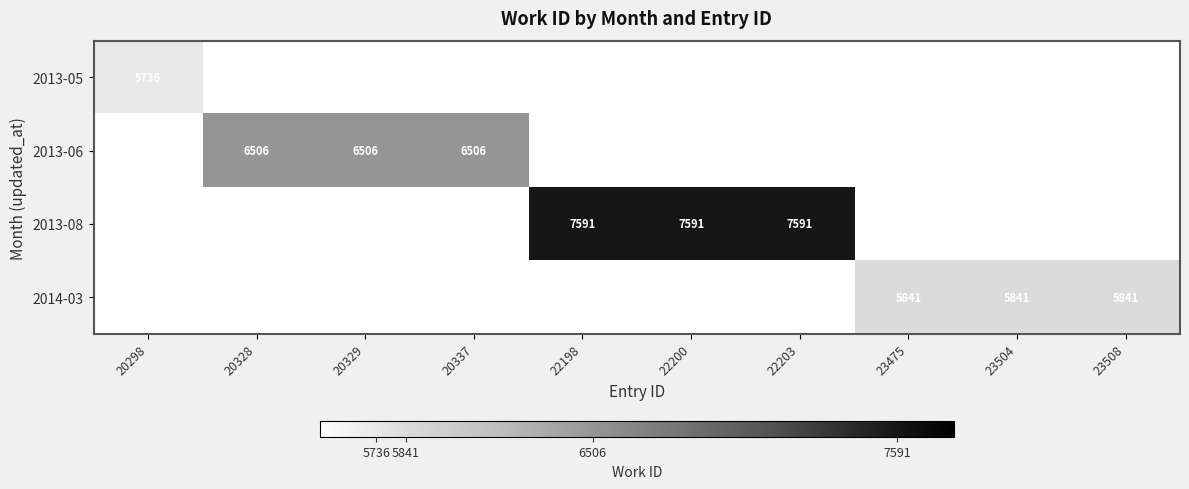

The 2013-06 series shows 6506 at 20329. True or false?

True